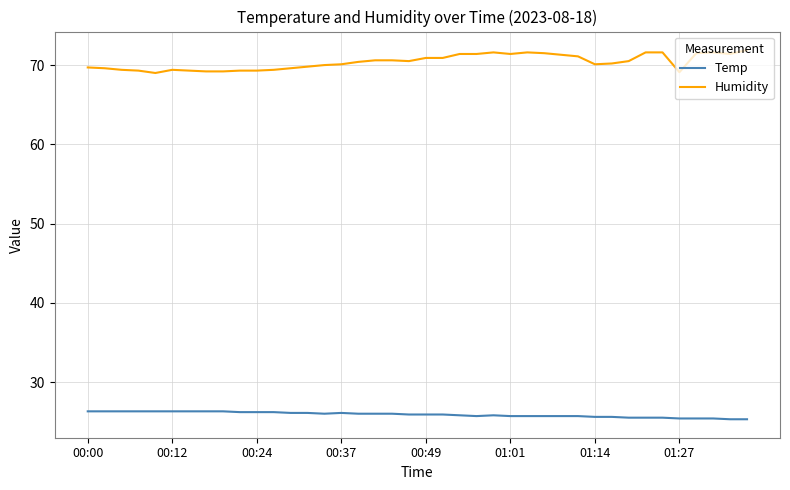

What is the highest value of the Temp series?

26.3